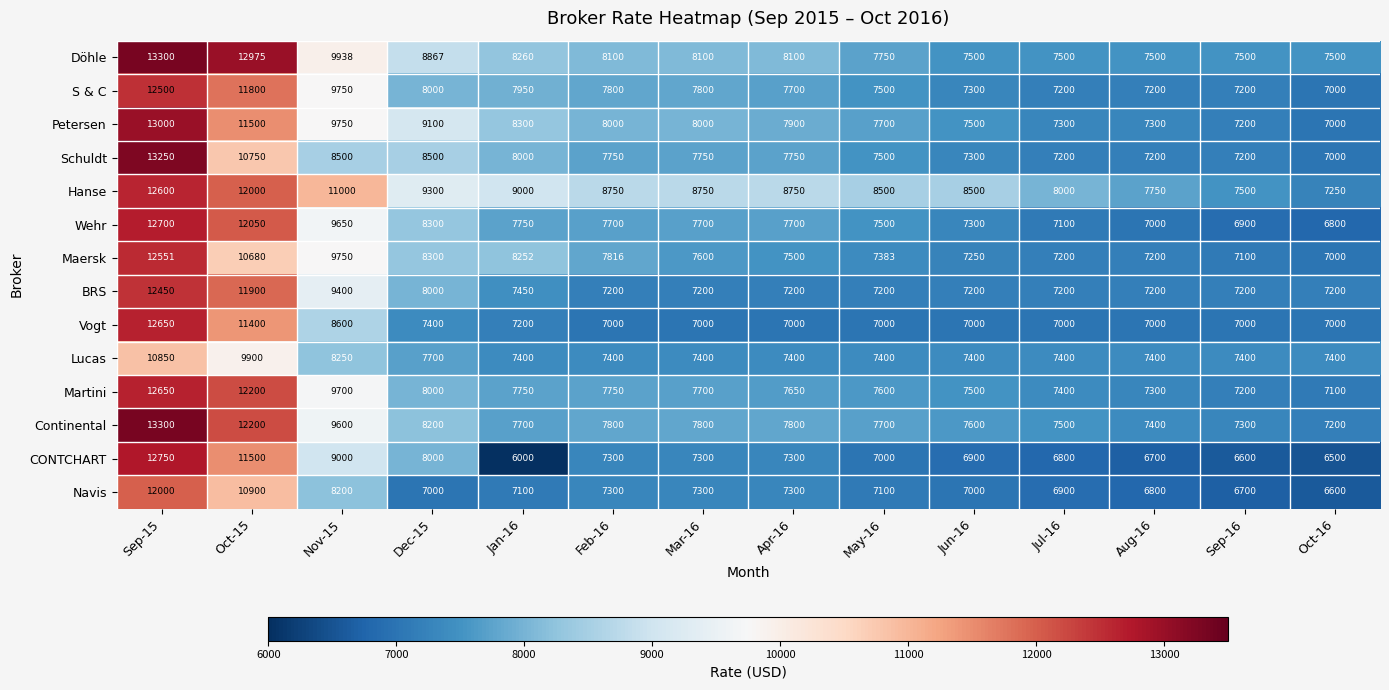

Which series has the largest range (max minus min)?

CONTCHART